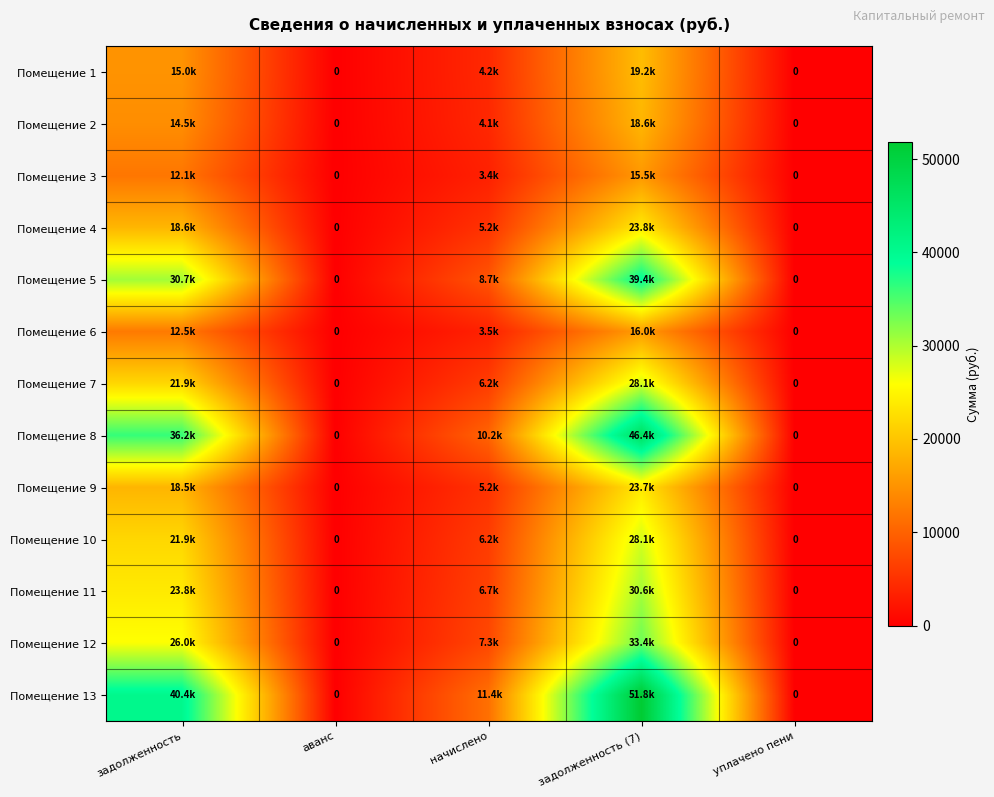

The value of Помещение 9 at уплачено пени is 7198.2. True or false?

False